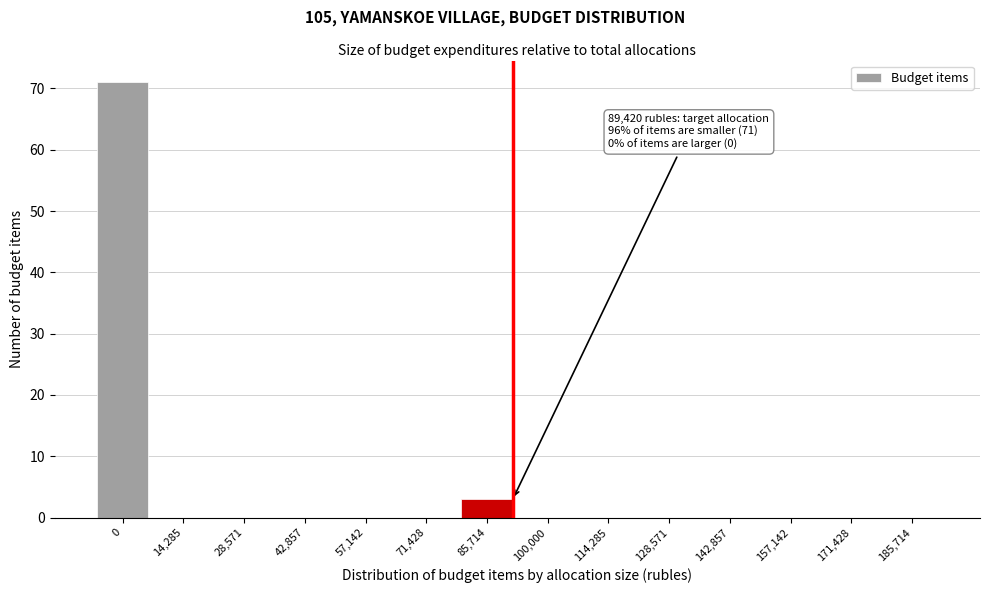

Reading left to right, transcribe all the data shown in this chart.

0=71	14,285=0	28,571=0	42,857=0	57,142=0	71,428=0	85,714=3	100,000=0	114,285=0	128,571=0	142,857=0	157,142=0	171,428=0	185,714=0